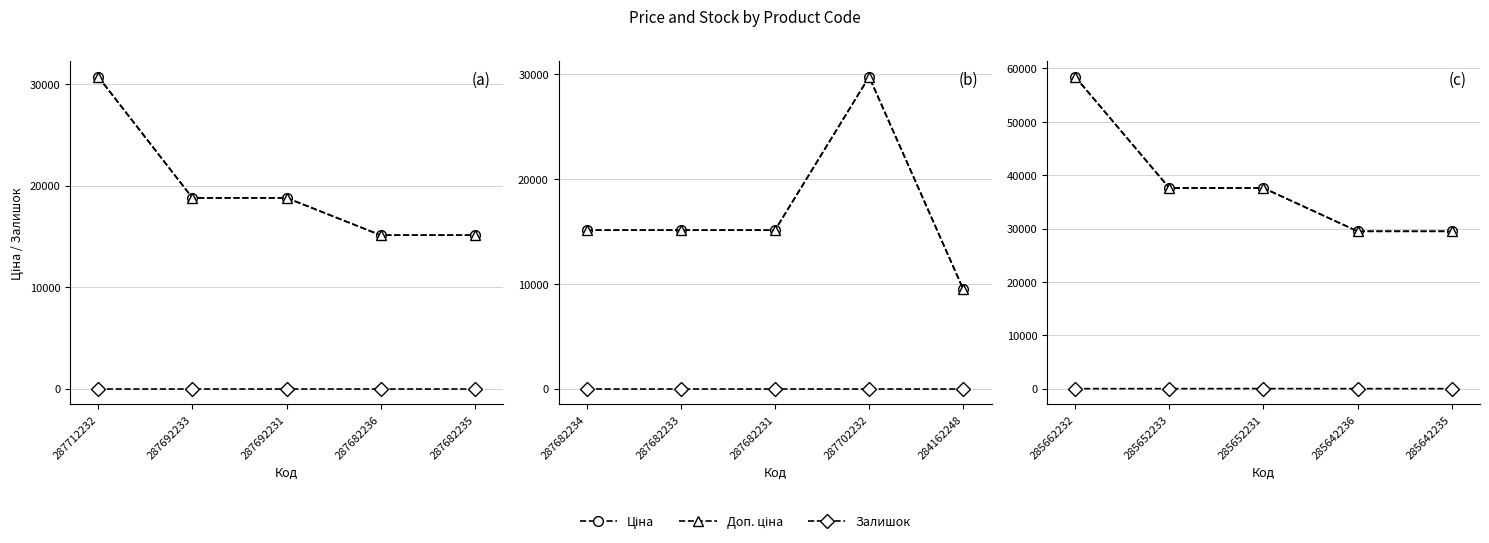

Where is Залишок nearest to the value 17?

285662232